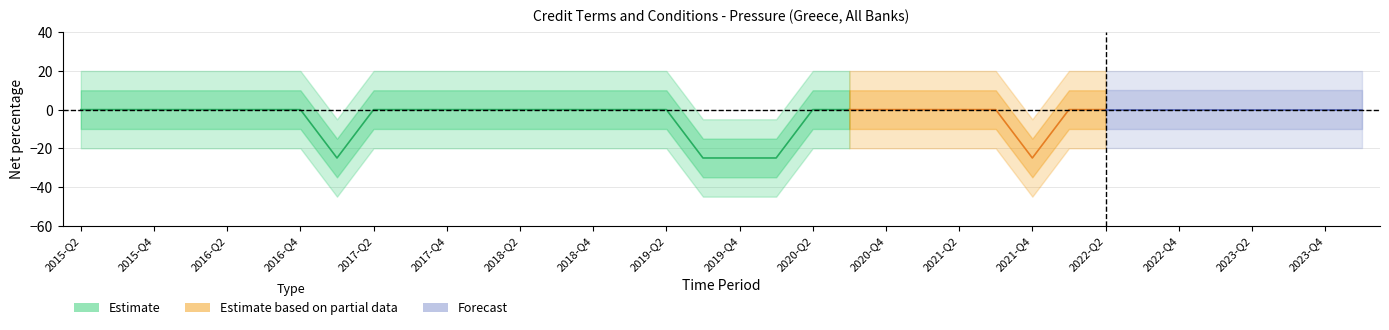

The value at 2019-Q2 is -15. True or false?

False